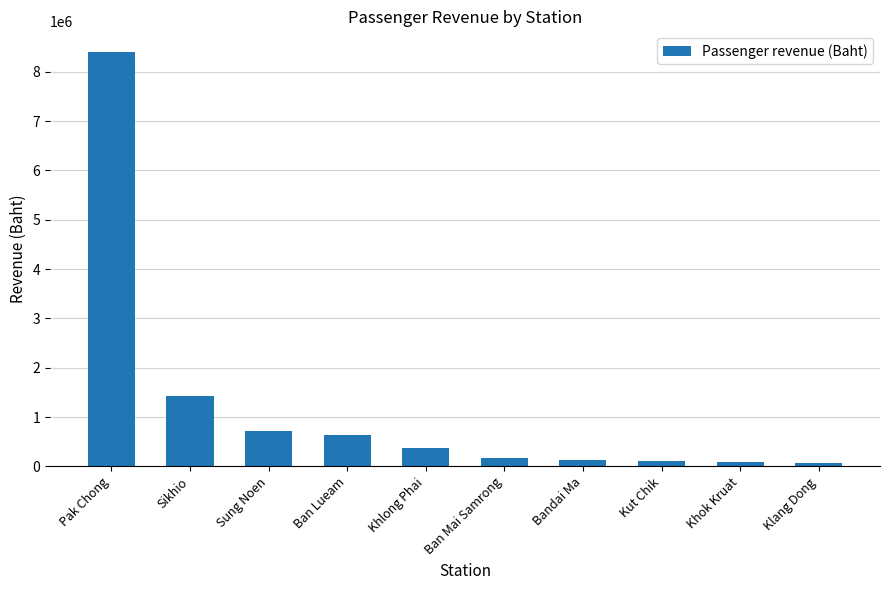

At which category does the chart reach its peak across all series?

Pak Chong